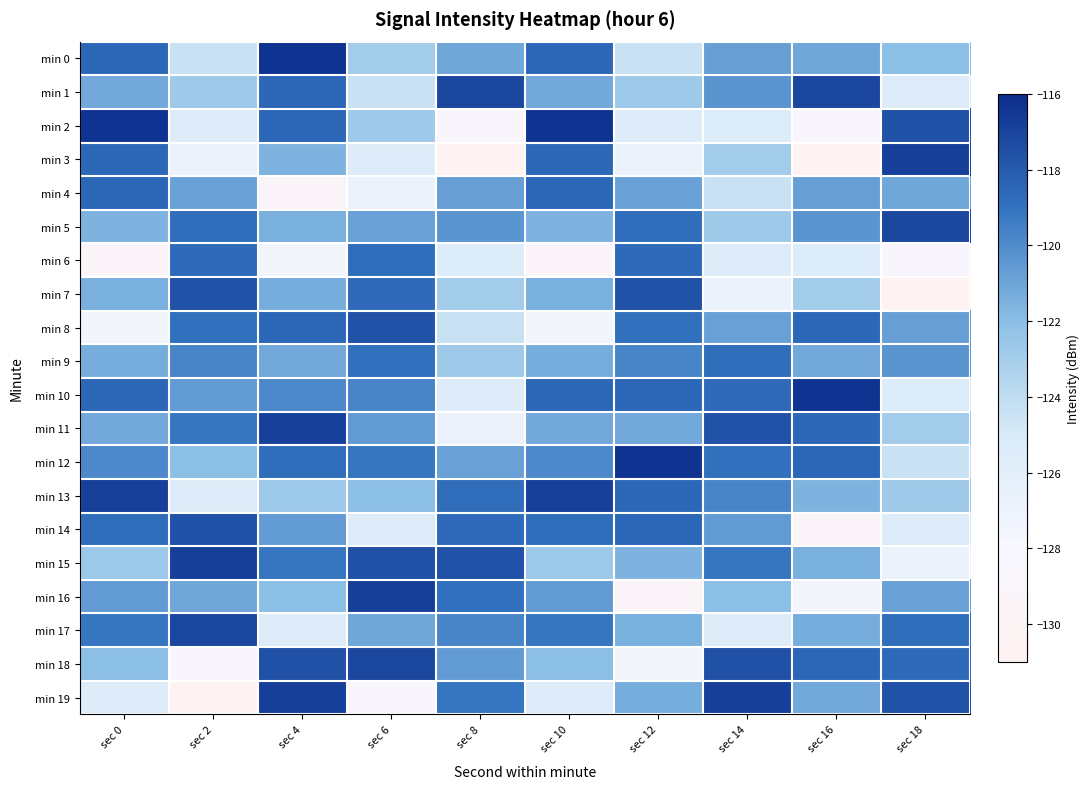

Reading right to left, list all the values displayed in this chart.

min 0: sec 18=-122.0	sec 16=-121.1	sec 14=-120.8	sec 12=-124.4	sec 10=-118.5	sec 8=-121.1	sec 6=-122.9	sec 4=-116.3	sec 2=-124.4	sec 0=-118.5
min 1: sec 18=-125.4	sec 16=-117.2	sec 14=-120.4	sec 12=-122.7	sec 10=-121.1	sec 8=-117.2	sec 6=-124.4	sec 4=-118.6	sec 2=-122.7	sec 0=-121.1
min 2: sec 18=-117.6	sec 16=-128.6	sec 14=-125.4	sec 12=-125.5	sec 10=-116.3	sec 8=-128.6	sec 6=-122.7	sec 4=-118.5	sec 2=-125.5	sec 0=-116.3
min 3: sec 18=-116.8	sec 16=-130.7	sec 14=-122.9	sec 12=-126.8	sec 10=-118.6	sec 8=-130.7	sec 6=-125.5	sec 4=-121.5	sec 2=-126.8	sec 0=-118.6
min 4: sec 18=-121.1	sec 16=-120.8	sec 14=-124.4	sec 12=-120.9	sec 10=-118.5	sec 8=-120.8	sec 6=-126.8	sec 4=-129.4	sec 2=-120.9	sec 0=-118.5
min 5: sec 18=-117.2	sec 16=-120.4	sec 14=-122.7	sec 12=-118.8	sec 10=-121.5	sec 8=-120.4	sec 6=-120.9	sec 4=-121.4	sec 2=-118.8	sec 0=-121.5
min 6: sec 18=-128.6	sec 16=-125.4	sec 14=-125.5	sec 12=-118.7	sec 10=-129.4	sec 8=-125.4	sec 6=-118.8	sec 4=-127.5	sec 2=-118.7	sec 0=-129.4
min 7: sec 18=-130.7	sec 16=-122.9	sec 14=-126.8	sec 12=-117.6	sec 10=-121.4	sec 8=-122.9	sec 6=-118.7	sec 4=-121.3	sec 2=-117.6	sec 0=-121.4
min 8: sec 18=-120.8	sec 16=-118.5	sec 14=-120.9	sec 12=-118.9	sec 10=-127.5	sec 8=-124.4	sec 6=-117.6	sec 4=-118.5	sec 2=-118.9	sec 0=-127.5
min 9: sec 18=-120.4	sec 16=-121.1	sec 14=-118.8	sec 12=-119.7	sec 10=-121.3	sec 8=-122.7	sec 6=-118.9	sec 4=-121.1	sec 2=-119.7	sec 0=-121.3
min 10: sec 18=-125.4	sec 16=-116.3	sec 14=-118.7	sec 12=-118.5	sec 10=-118.5	sec 8=-125.5	sec 6=-119.7	sec 4=-119.9	sec 2=-120.6	sec 0=-118.5
min 11: sec 18=-122.9	sec 16=-118.6	sec 14=-117.6	sec 12=-121.1	sec 10=-121.1	sec 8=-126.8	sec 6=-120.6	sec 4=-116.9	sec 2=-119.2	sec 0=-121.1
min 12: sec 18=-124.4	sec 16=-118.5	sec 14=-118.9	sec 12=-116.3	sec 10=-119.9	sec 8=-120.9	sec 6=-119.2	sec 4=-118.8	sec 2=-122.0	sec 0=-119.9
min 13: sec 18=-122.7	sec 16=-121.5	sec 14=-119.7	sec 12=-118.6	sec 10=-116.9	sec 8=-118.8	sec 6=-122.0	sec 4=-122.7	sec 2=-125.4	sec 0=-116.9
min 14: sec 18=-125.5	sec 16=-129.4	sec 14=-120.6	sec 12=-118.5	sec 10=-118.8	sec 8=-118.7	sec 6=-125.4	sec 4=-120.6	sec 2=-117.6	sec 0=-118.8
min 15: sec 18=-126.8	sec 16=-121.4	sec 14=-119.2	sec 12=-121.5	sec 10=-122.7	sec 8=-117.6	sec 6=-117.6	sec 4=-119.2	sec 2=-116.8	sec 0=-122.7
min 16: sec 18=-120.9	sec 16=-127.5	sec 14=-122.0	sec 12=-129.4	sec 10=-120.6	sec 8=-118.9	sec 6=-116.8	sec 4=-122.0	sec 2=-121.1	sec 0=-120.6
min 17: sec 18=-118.8	sec 16=-121.3	sec 14=-125.4	sec 12=-121.4	sec 10=-119.2	sec 8=-119.7	sec 6=-121.1	sec 4=-125.4	sec 2=-117.2	sec 0=-119.2
min 18: sec 18=-118.7	sec 16=-118.5	sec 14=-117.6	sec 12=-127.5	sec 10=-122.0	sec 8=-120.6	sec 6=-117.2	sec 4=-117.6	sec 2=-128.6	sec 0=-122.0
min 19: sec 18=-117.6	sec 16=-121.1	sec 14=-116.8	sec 12=-121.3	sec 10=-125.4	sec 8=-119.2	sec 6=-128.6	sec 4=-116.8	sec 2=-130.7	sec 0=-125.4